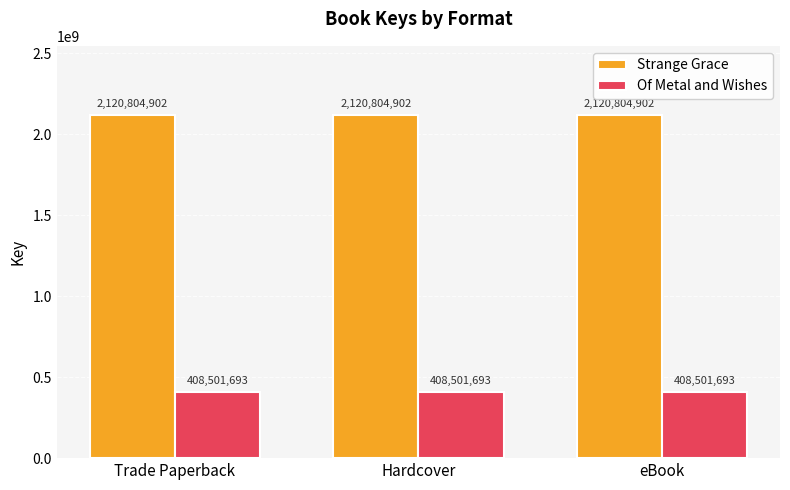

What is the spread (max minus min) of values at Hardcover?

1712303209